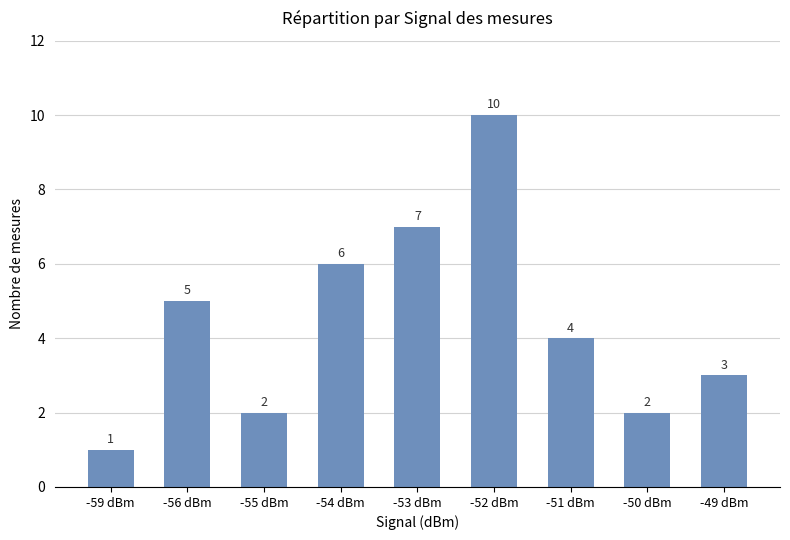

What is the difference between the maximum and minimum values?

9